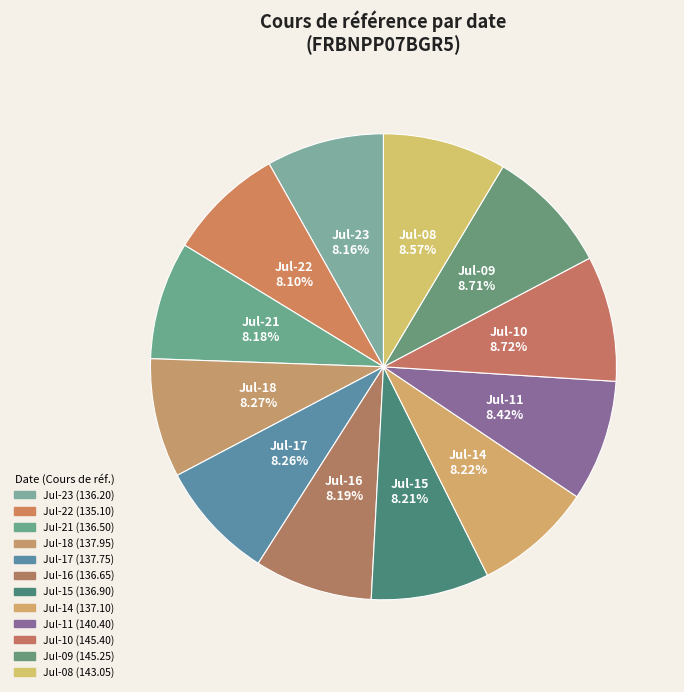

Count the number of slices in the pie.

12